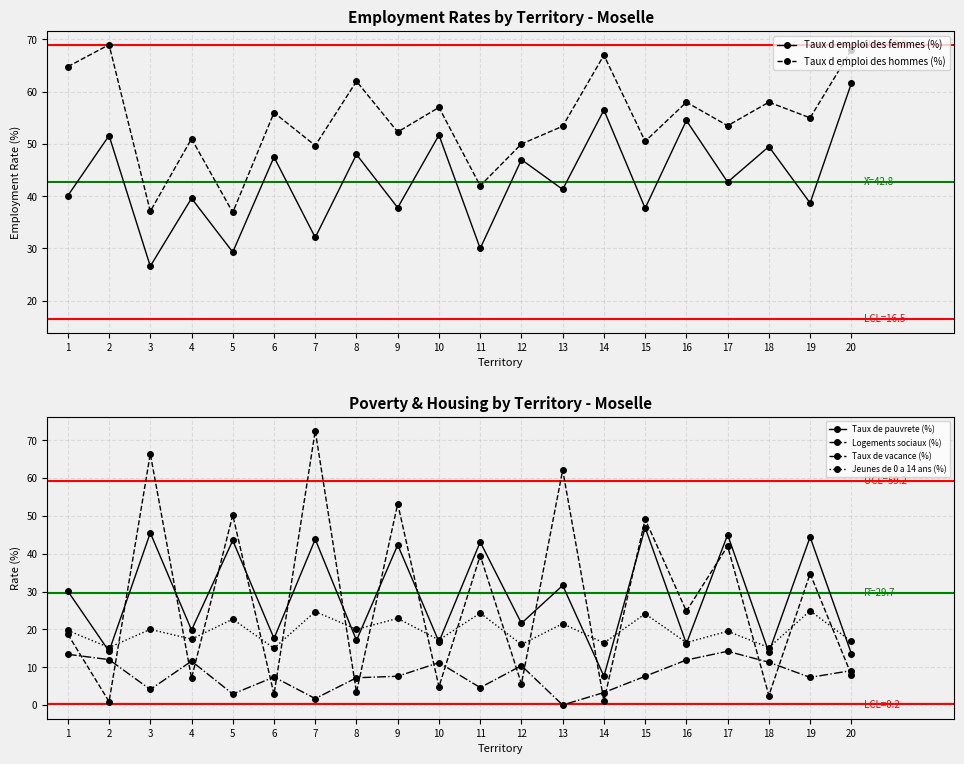

How many interior local peaks does the Taux d emploi des femmes (%) series have?

9